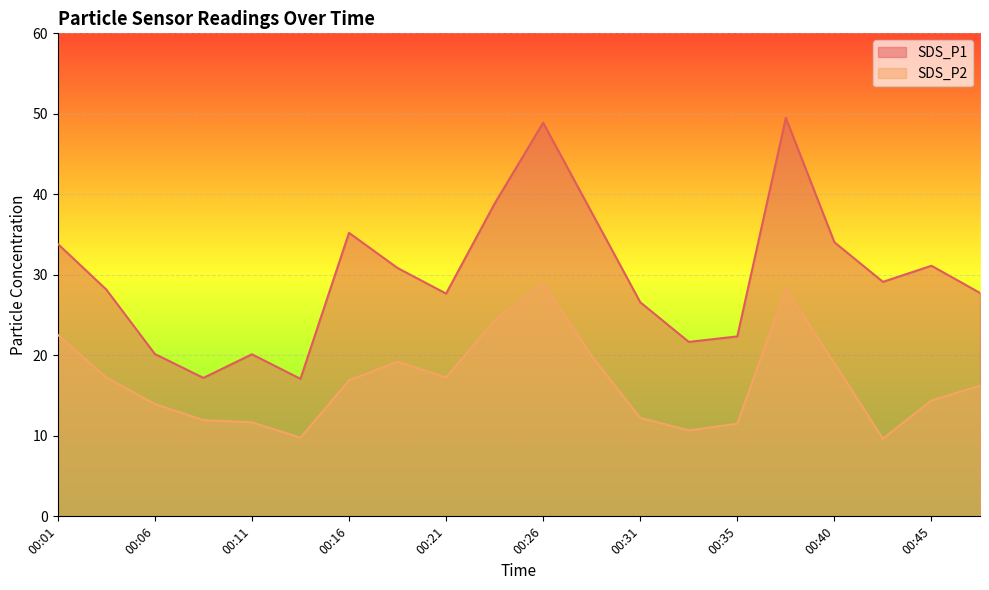

How many lines are shown in the chart?

2